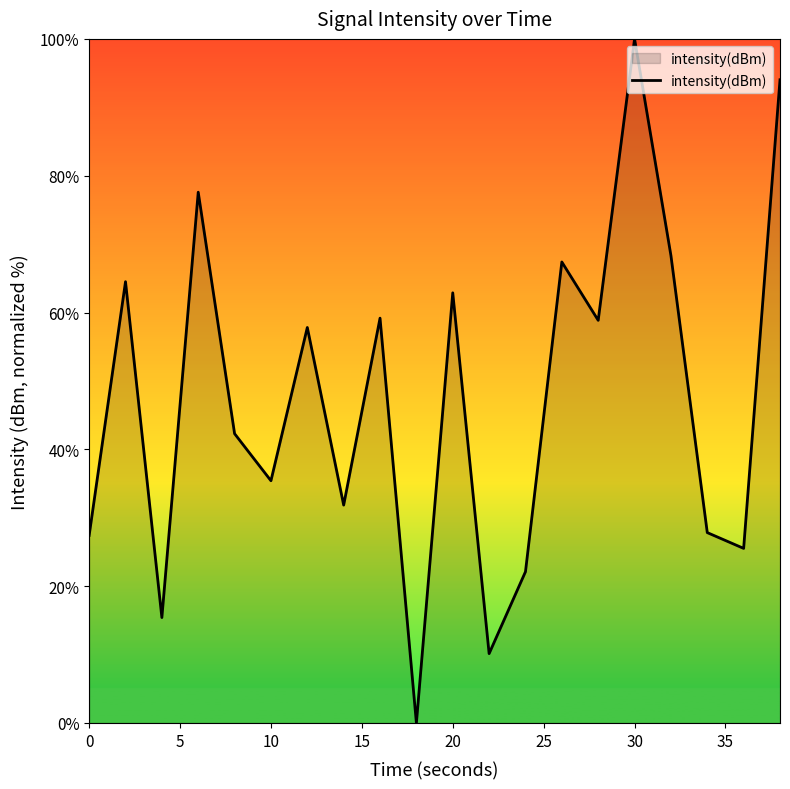

Which label corresponds to the largest value in the chart?

30